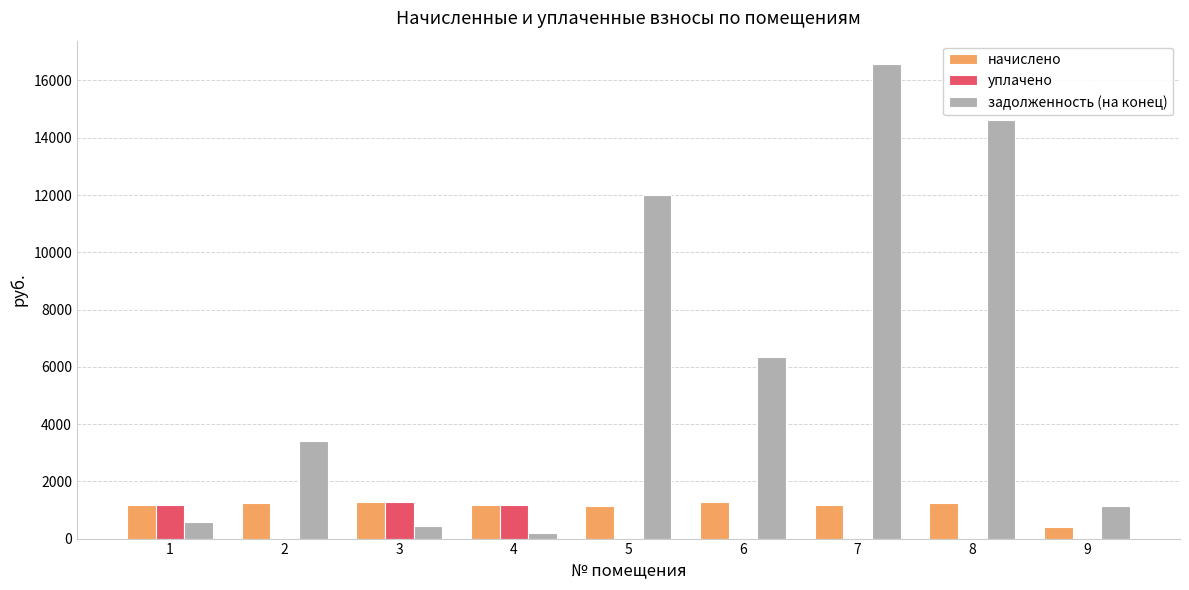

Between 2 and 7, which series saw the biggest shift?

задолженность (на конец)